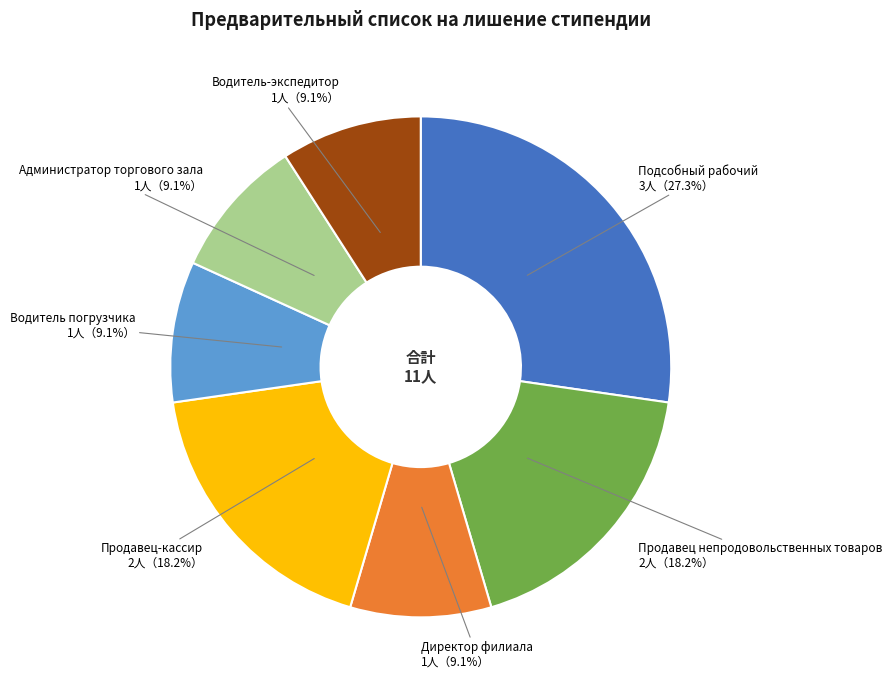

To the nearest percent, what is the average slice percentage?

14%